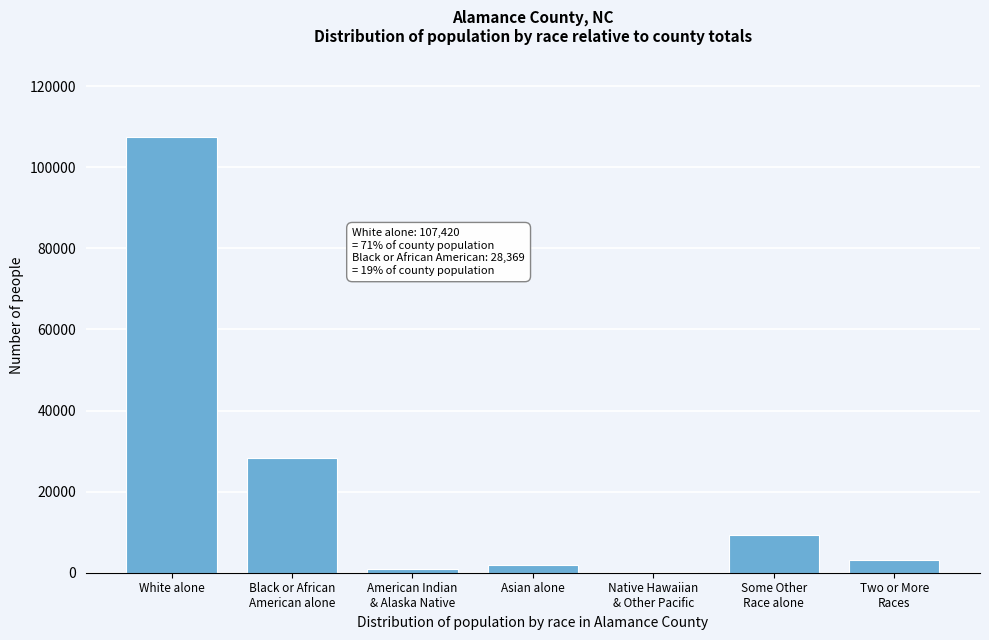

Which category has the highest value across all series?

White alone